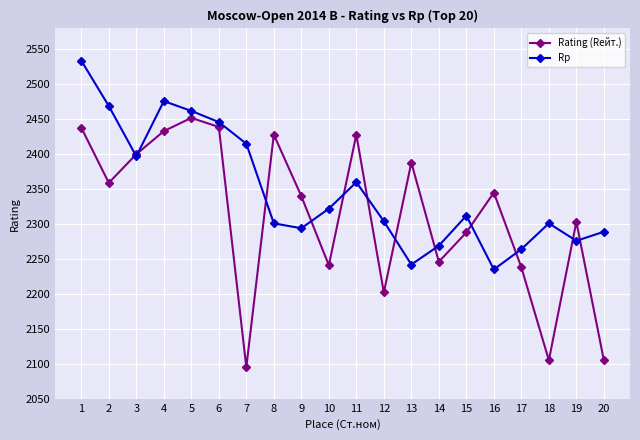

In Rp, how many points are lower than both neighbors (excluding endpoints)?

5